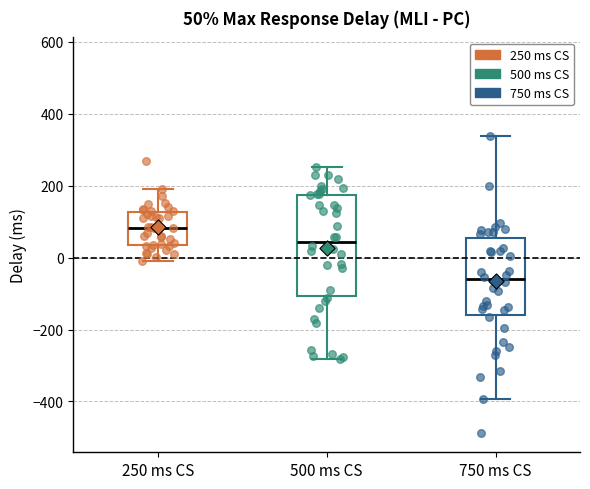

Which box has the lowest median line?

750 ms CS